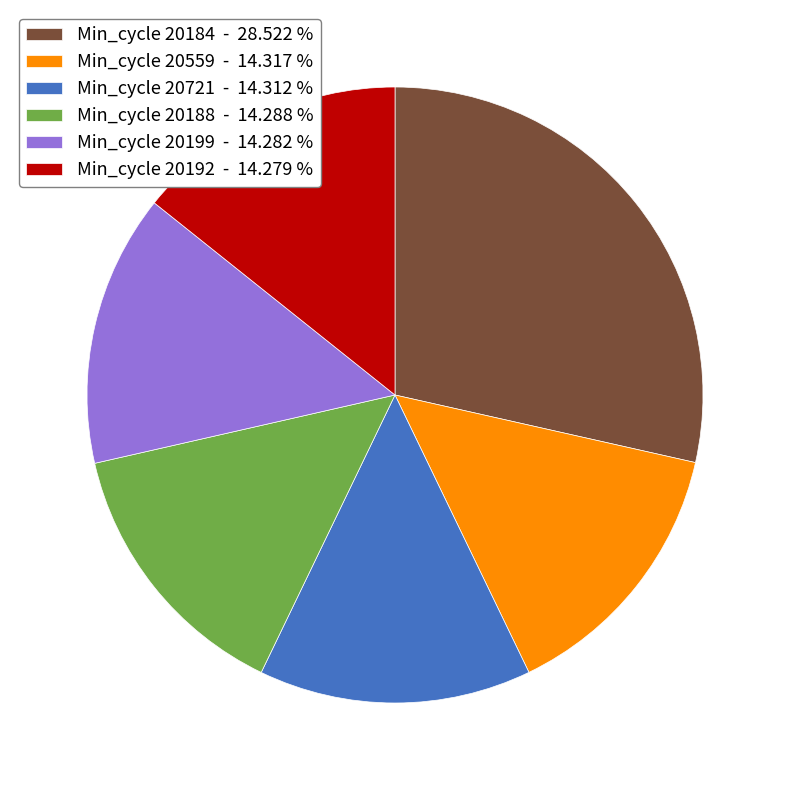

Approximately how many times larger is the value at Min_cycle 20192 - 14.279 % compared to Min_cycle 20199 - 14.282 %?

1.0